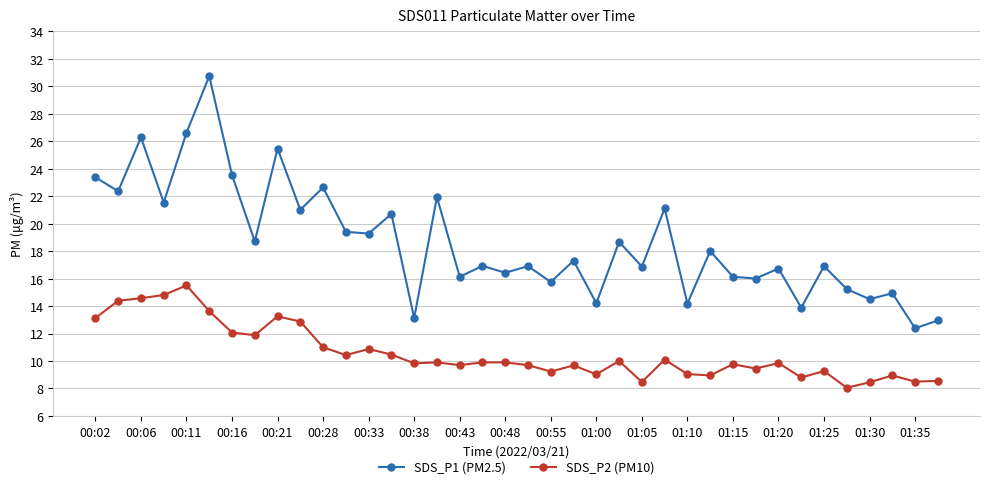

What is the value of the SDS_P1 (PM2.5) point at the 5th from the left?

26.6